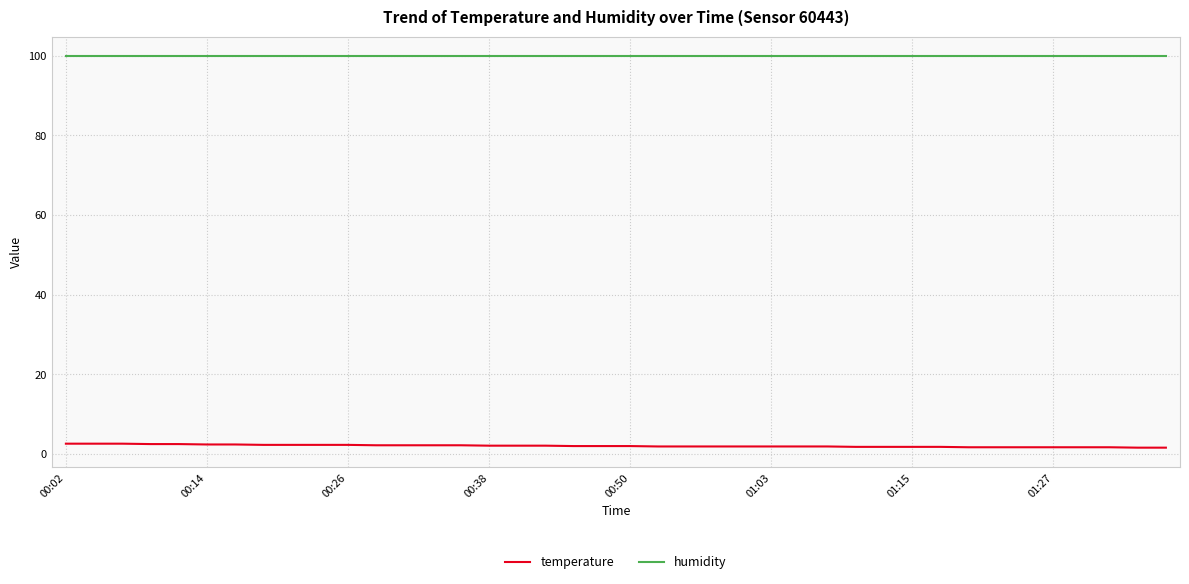

True or false: temperature and humidity cross at least once.

False